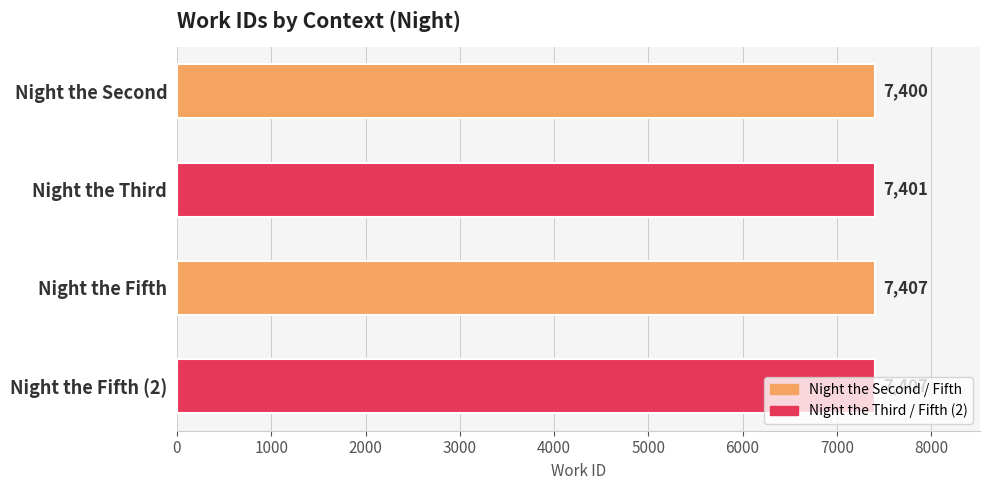

Which has a higher value, Night the Fifth or Night the Second?

Night the Fifth